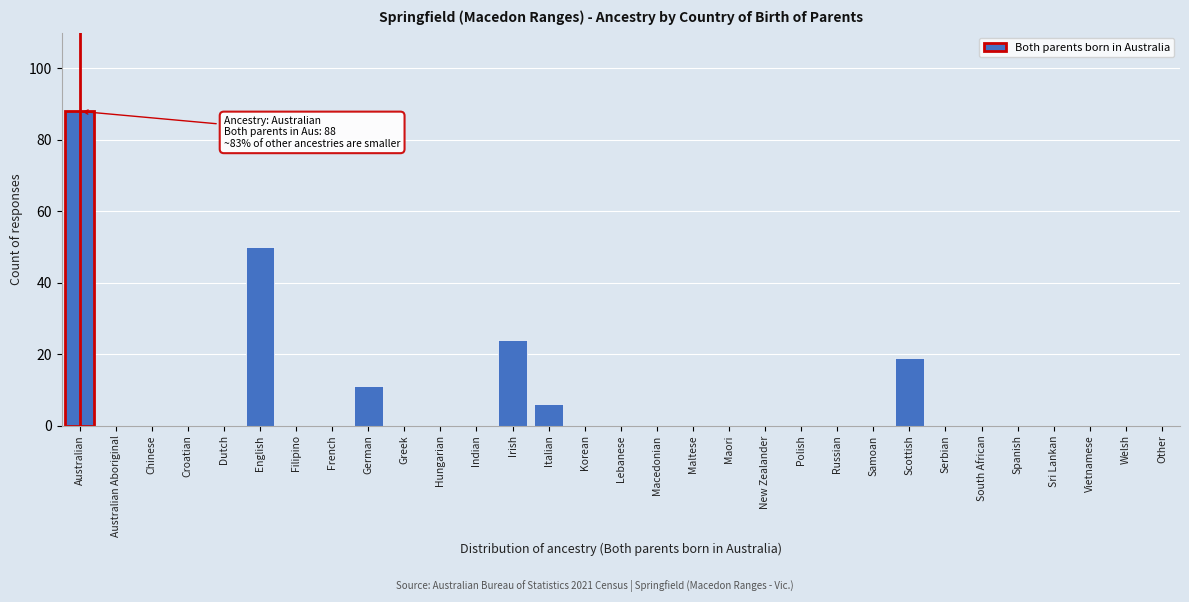

What is the change in value from English to Russian?

-50